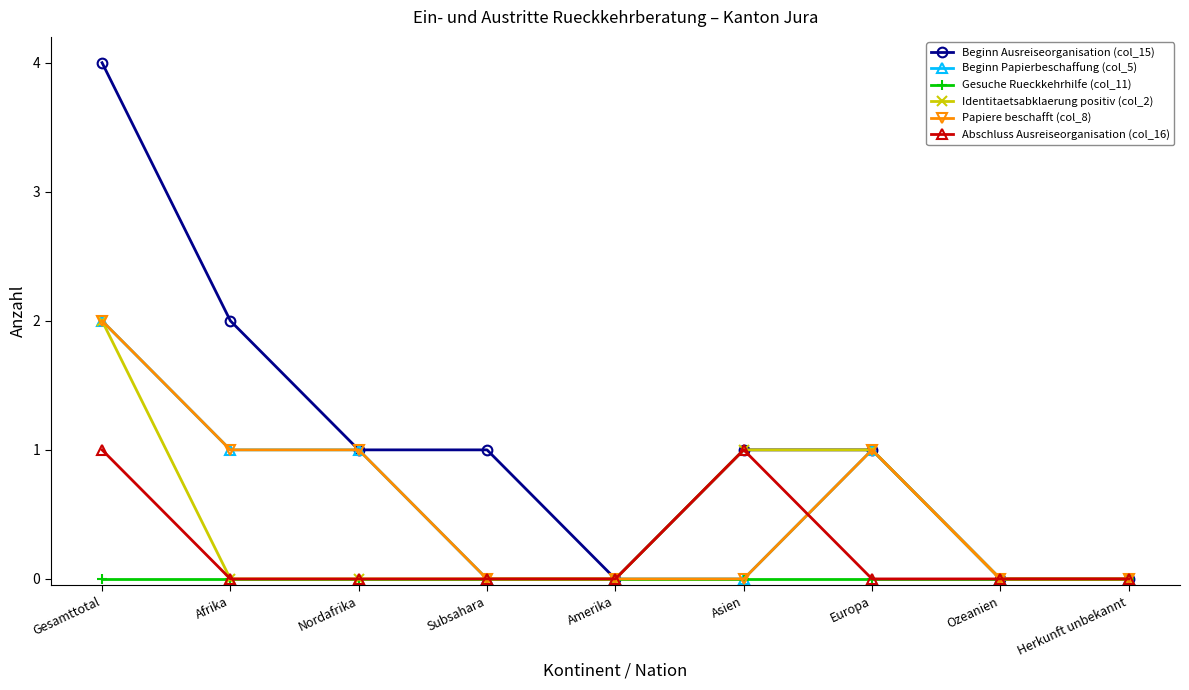

Does the chart have visible grid lines?

No